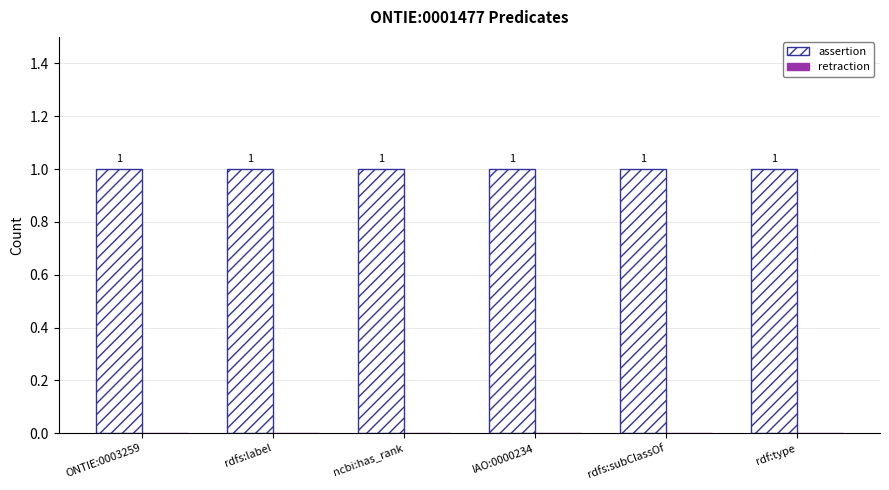

What position from the left is rdfs:subClassOf?

5